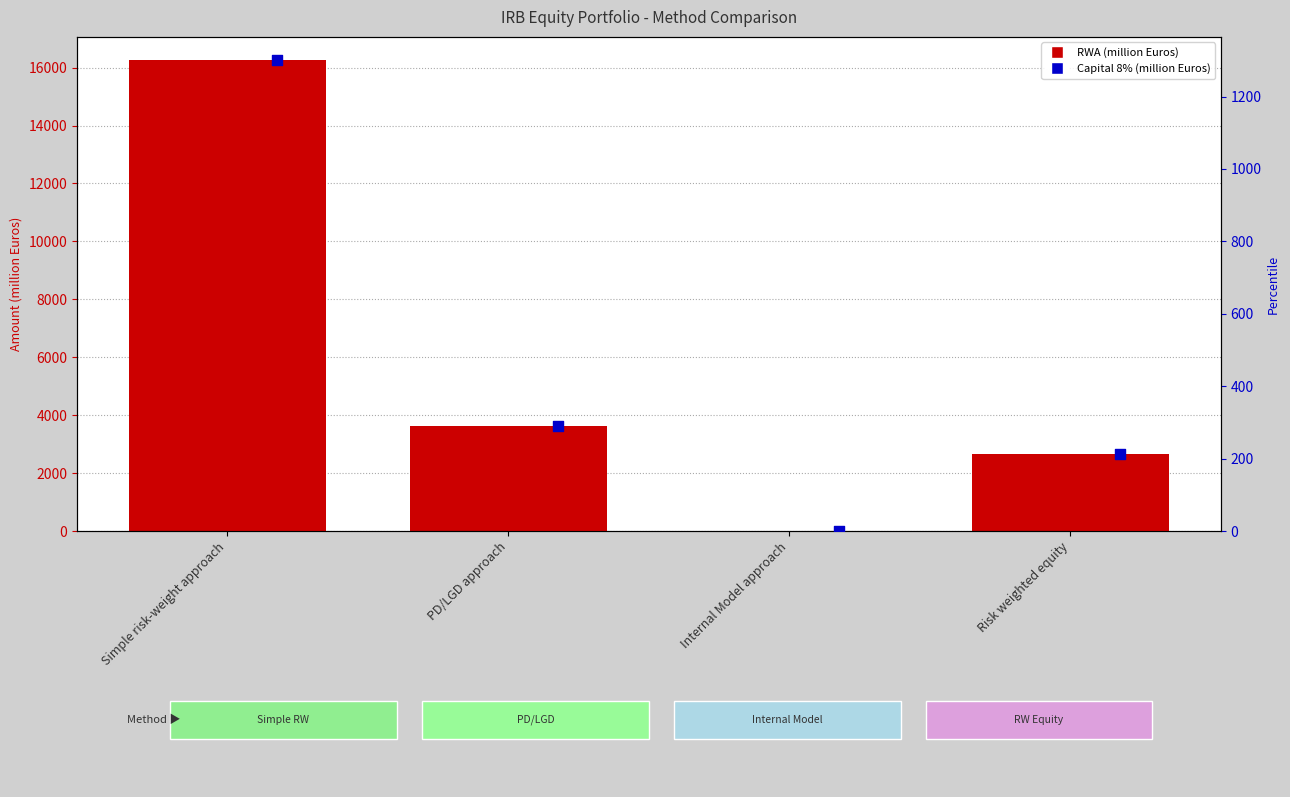

Which series reaches the maximum Y coordinate?

RWA